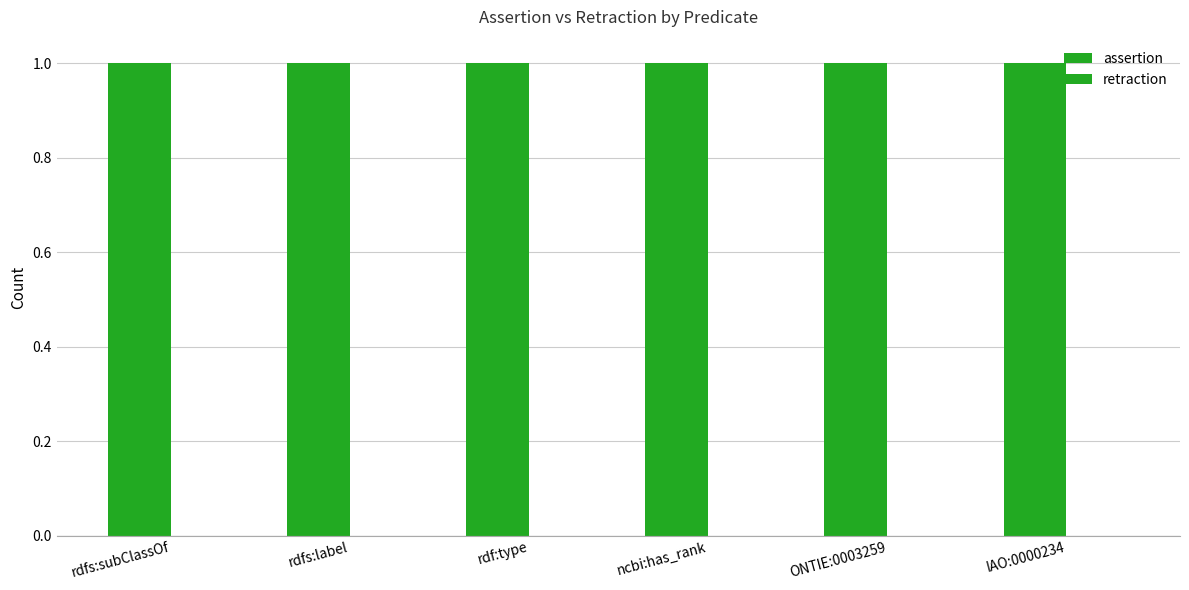

Reading left to right, extract all data points from this chart.

assertion: 1	1	1	1	1	1
retraction: 0	0	0	0	0	0